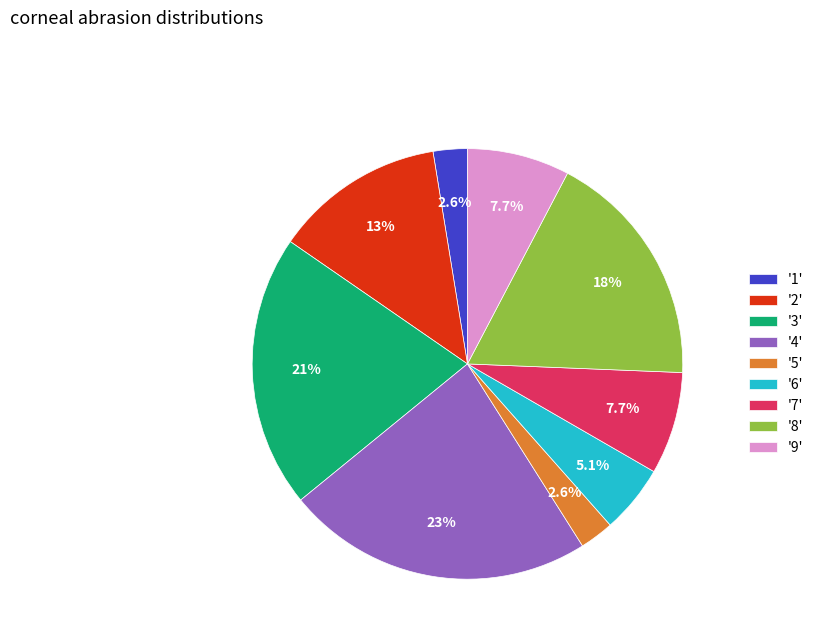

Is '5' the majority of the pie?

No